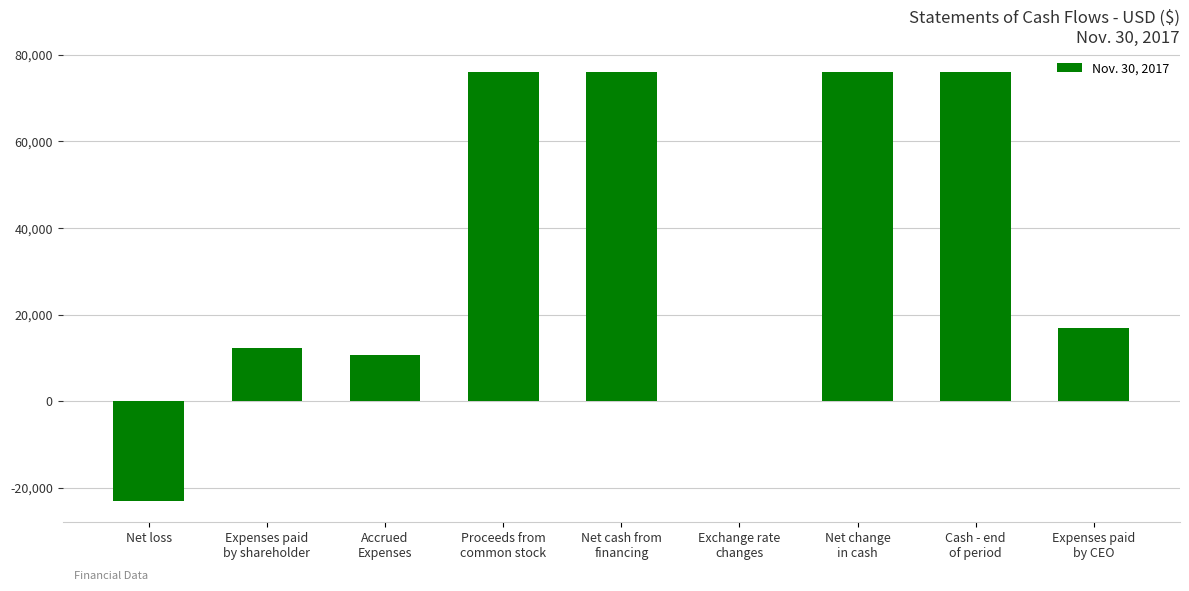

What is the maximum value shown in the chart?

75933